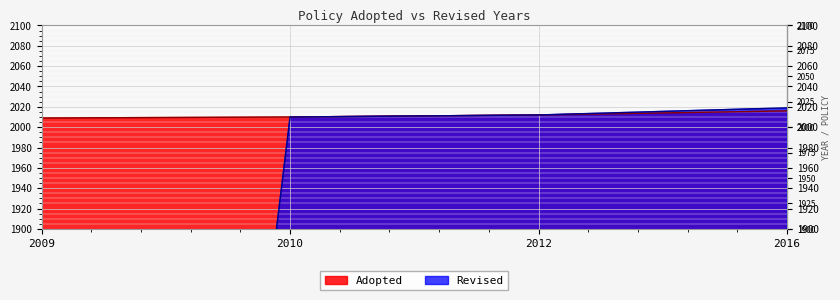

Is it true that Adopted equals 2728 at 2016?

False